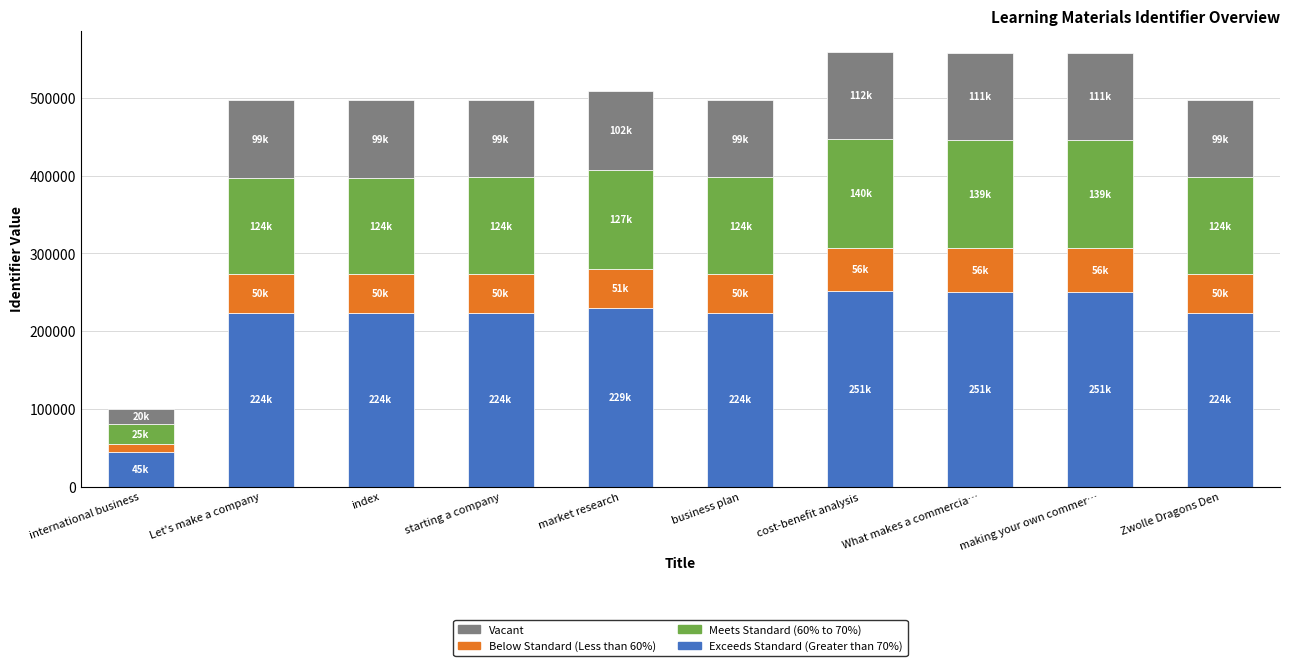

The value of Exceeds Standard (Greater than 70%) at Zwolle Dragons Den is 55598.7. True or false?

False